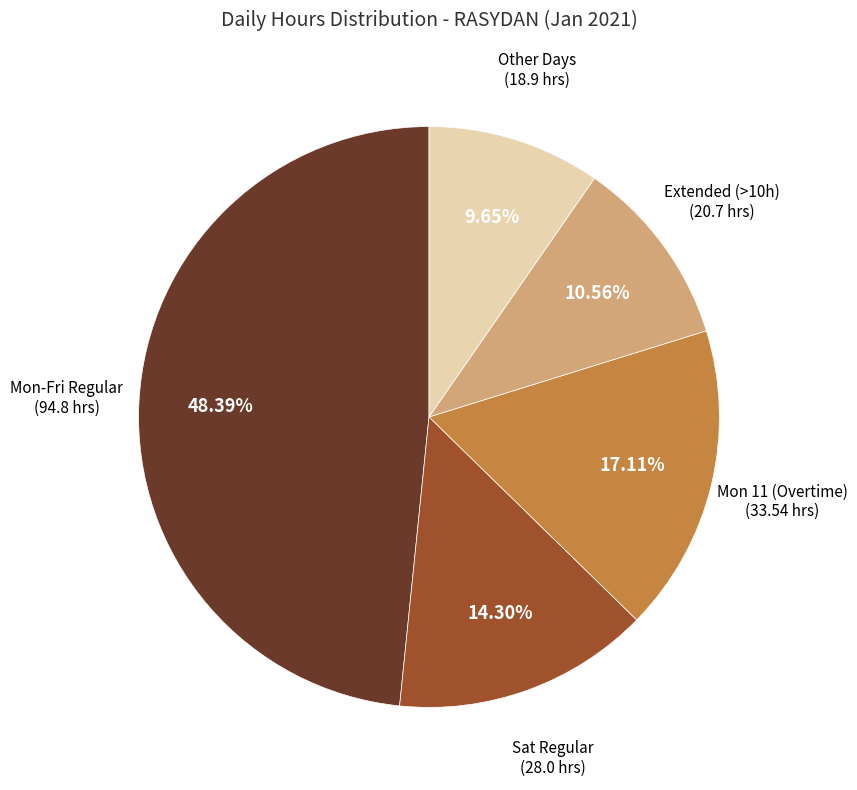

To the nearest percent, what is the average slice percentage?

20%